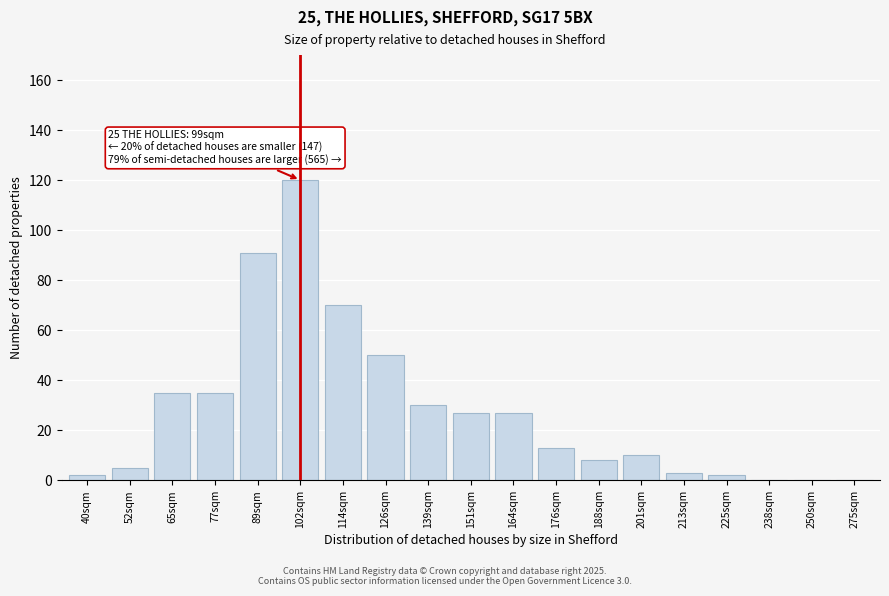

Reading right to left, what are all the values shown in this chart?

275sqm=0	250sqm=0	238sqm=0	225sqm=2	213sqm=3	201sqm=10	188sqm=8	176sqm=13	164sqm=27	151sqm=27	139sqm=30	126sqm=50	114sqm=70	102sqm=120	89sqm=91	77sqm=35	65sqm=35	52sqm=5	40sqm=2